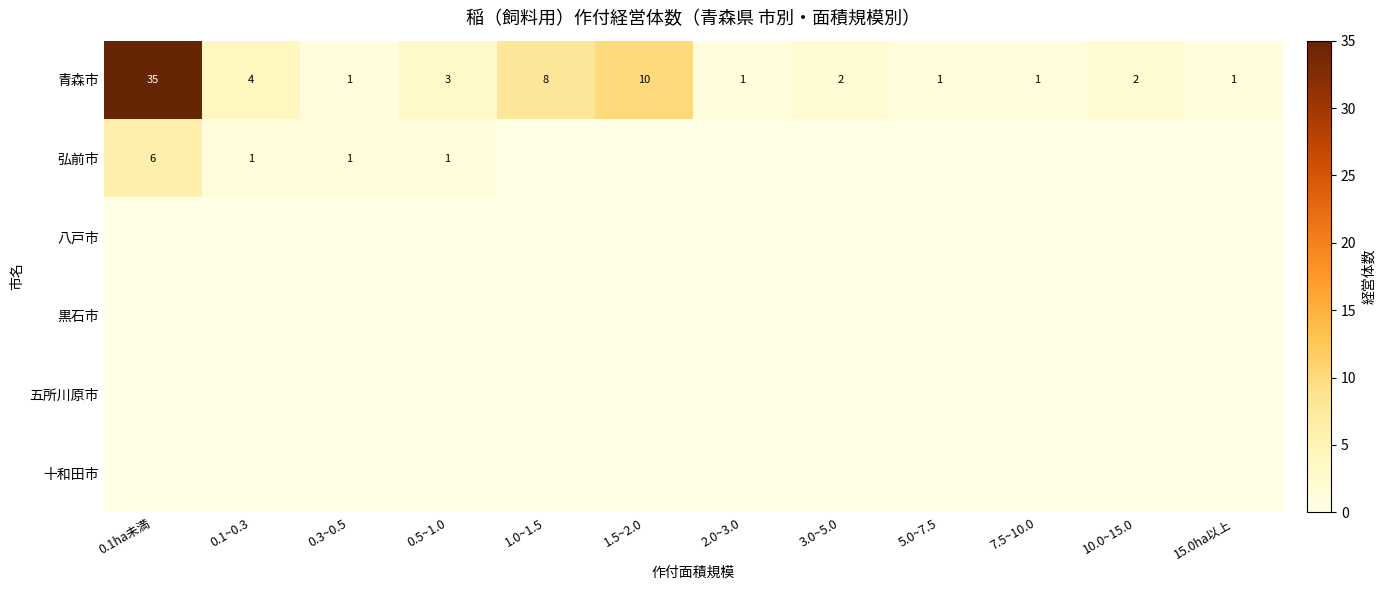

Where is 青森市 nearest to the value 18?

1.5~2.0